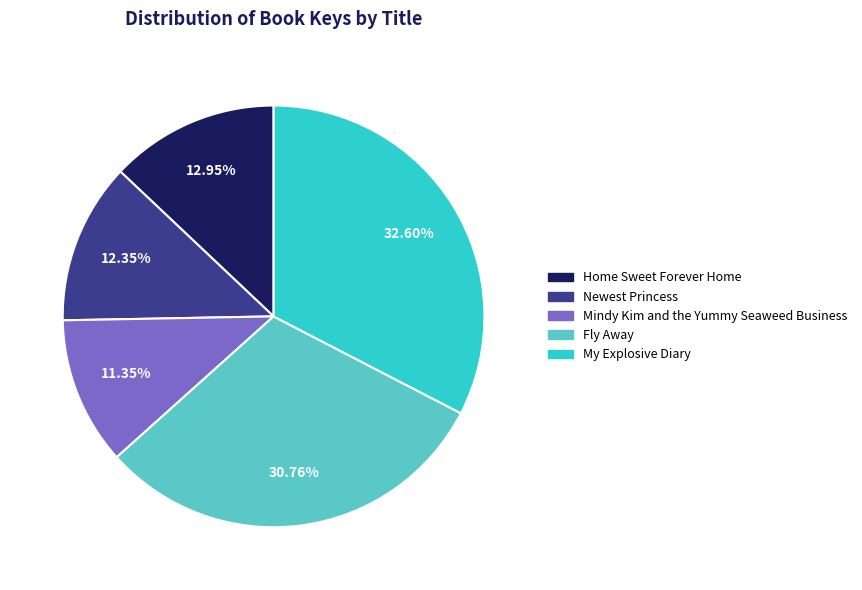

To the nearest percent, what portion does Mindy Kim and the Yummy Seaweed Business represent?

11%